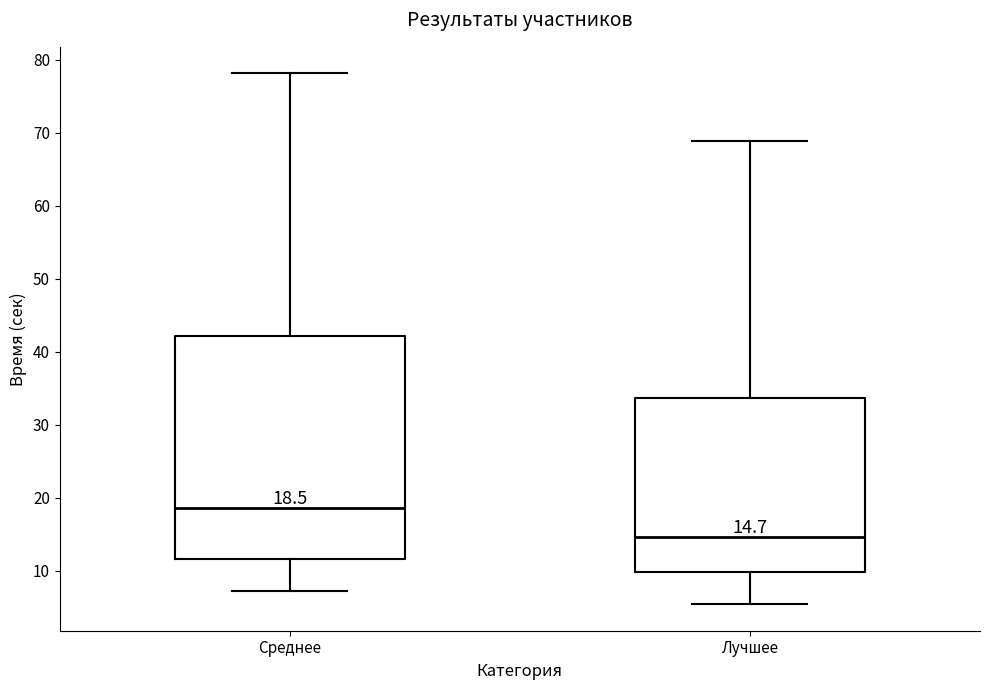

Comparing the boxes themselves (not the whiskers), which one is the tallest?

Среднее